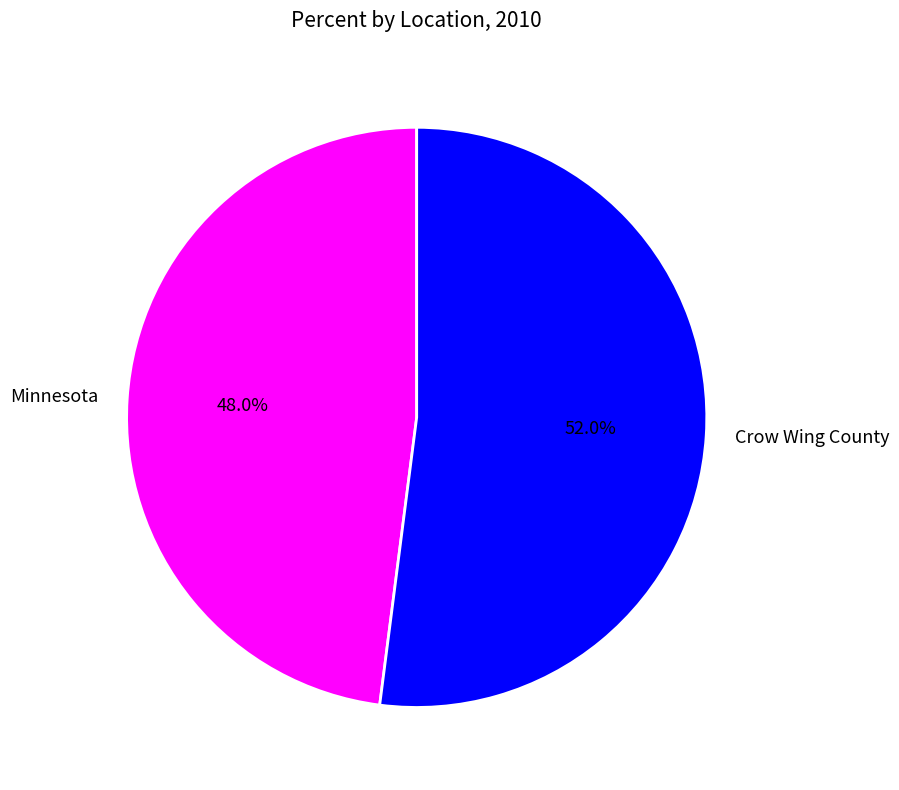

Rank the categories by value from lowest to highest.

Minnesota, Crow Wing County